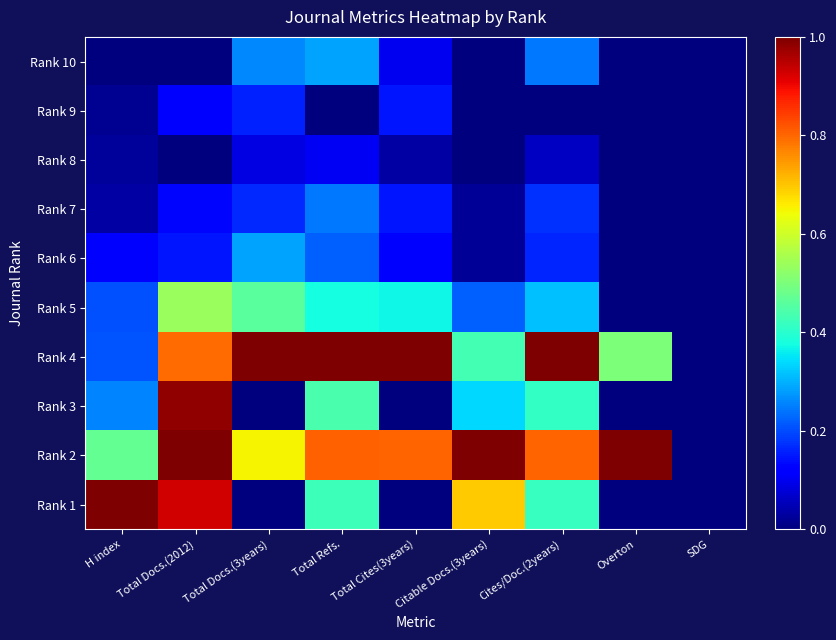

What is the greatest value displayed?

1.0